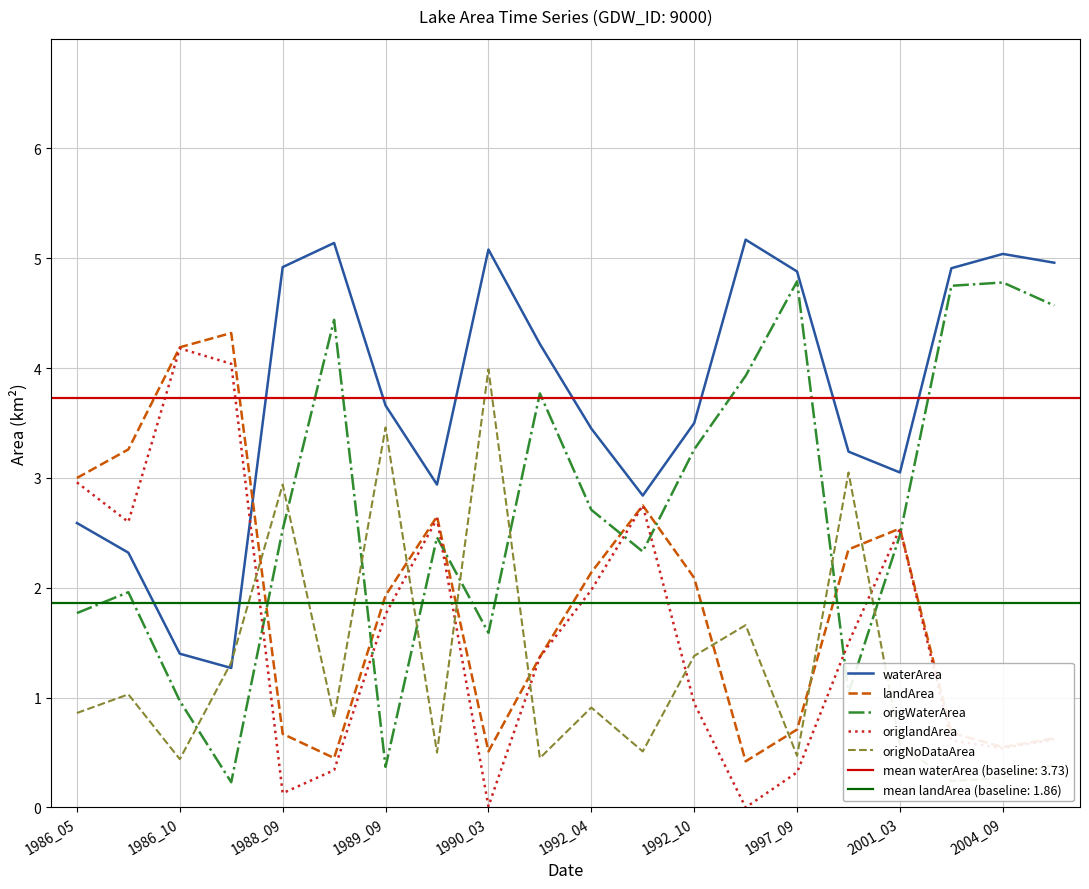

What is the lowest value of the origWaterArea series?

0.2